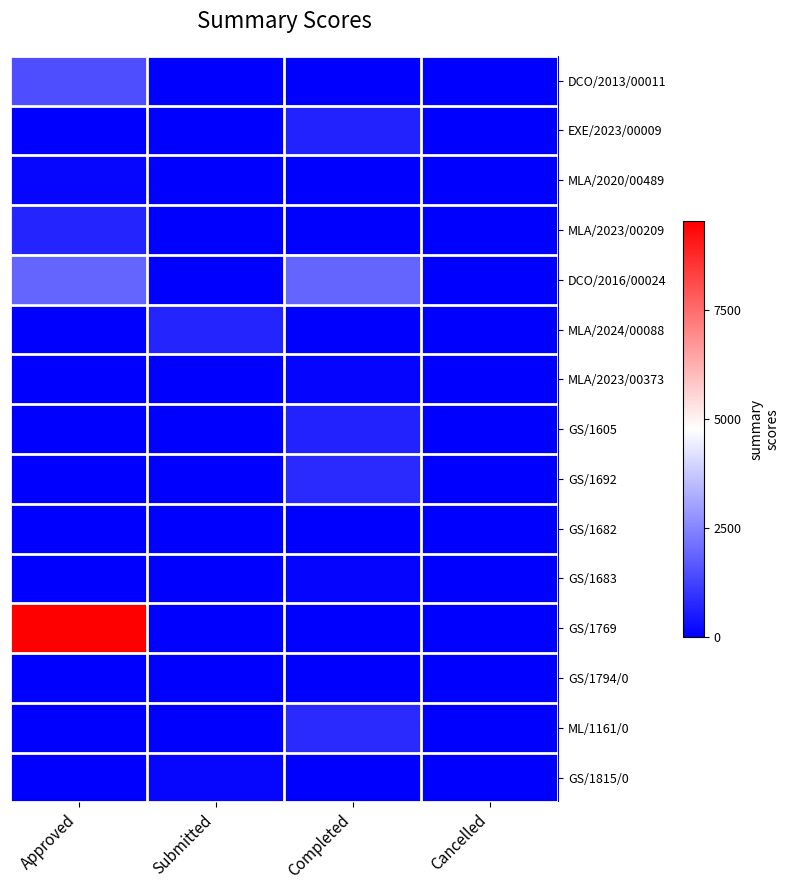

Which series has the widest spread of values?

GS/1769